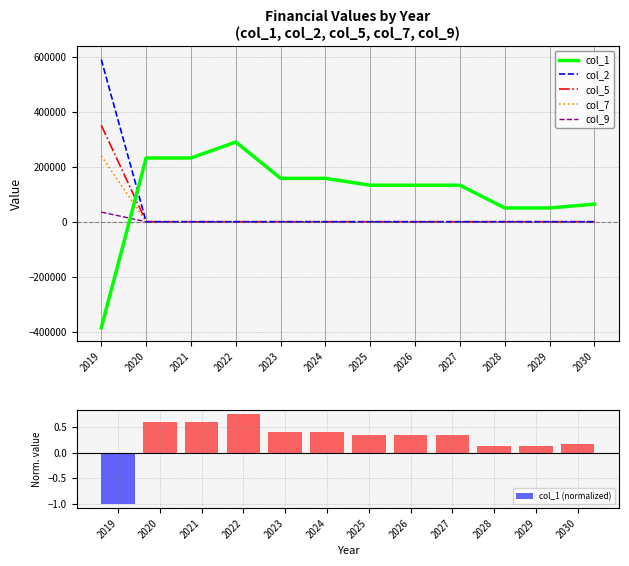

At 2024, list the series in order from smallest to largest.

col_2, col_5, col_7, col_9, col_1 (normalized), col_1